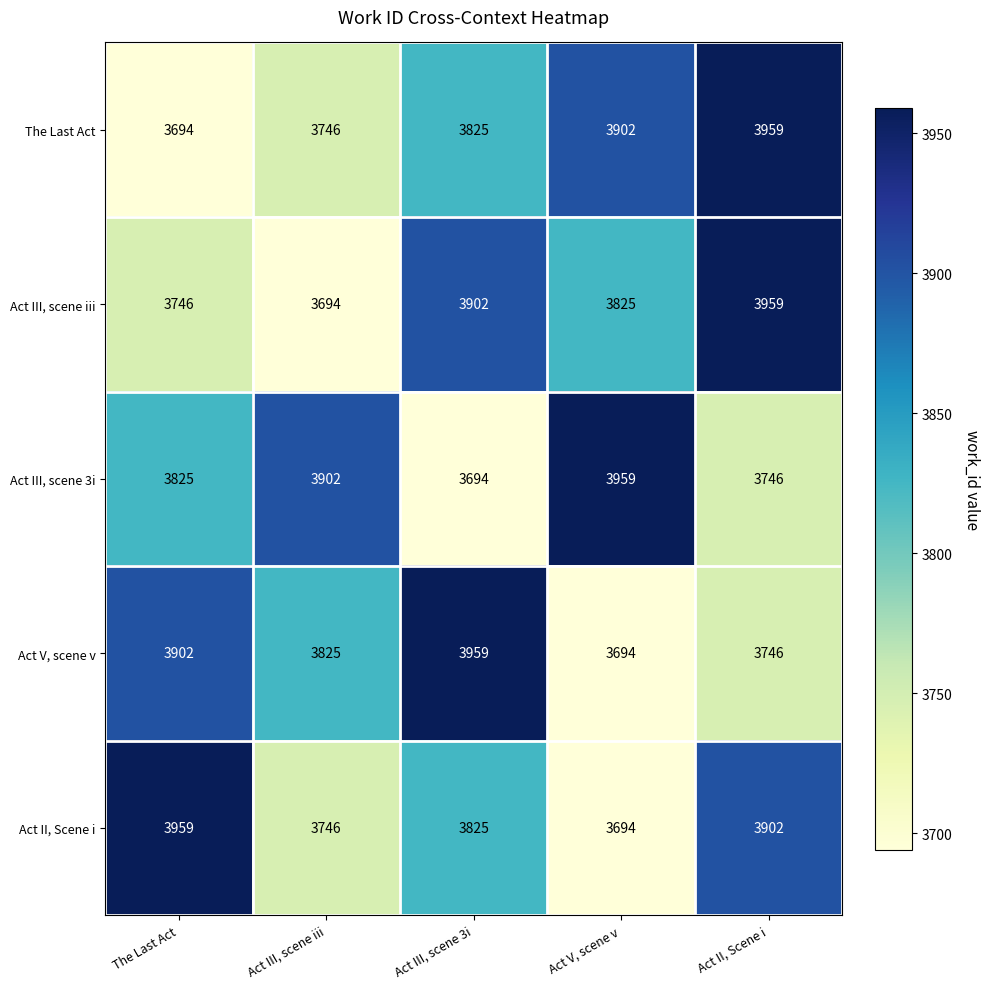

The value of Act III, scene 3i at Act III, scene 3i is 3694. True or false?

True